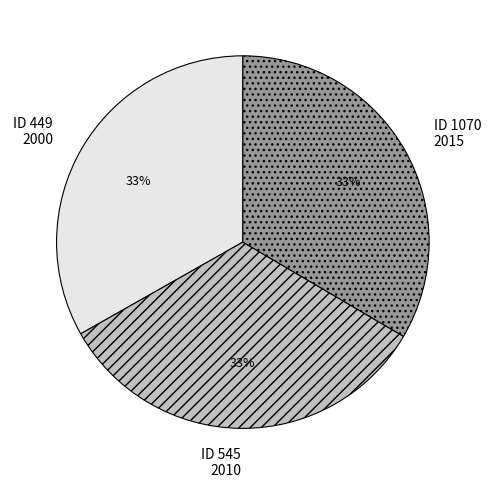

Count the number of slices in the pie.

3